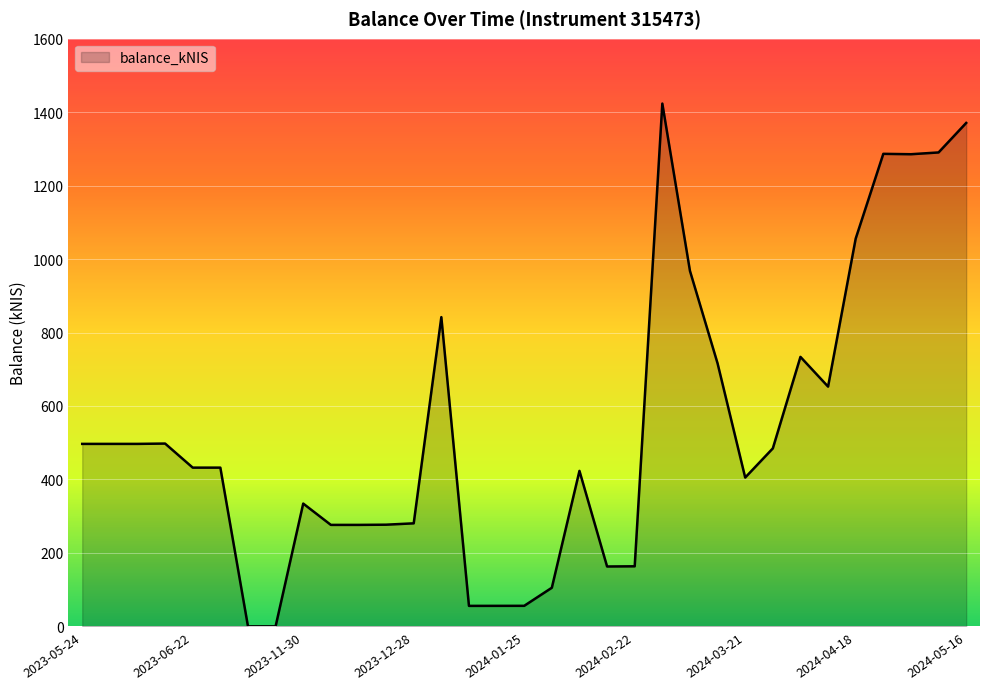

What is the difference between the maximum and minimum values?

1423.4